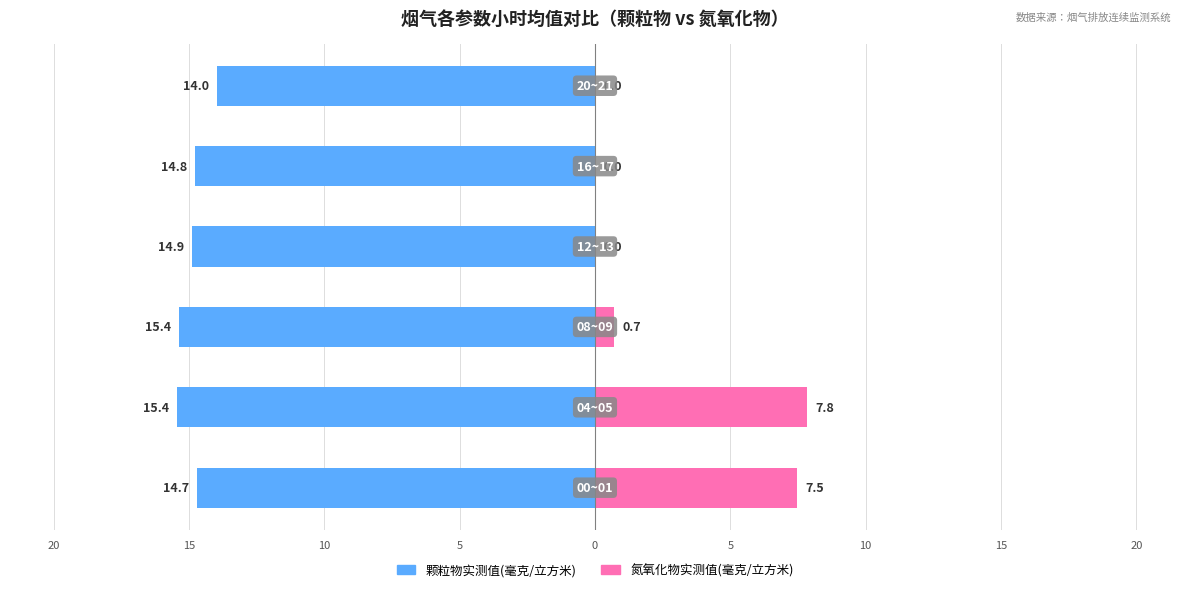

What is the spread (max minus min) of values at 15?

16.1